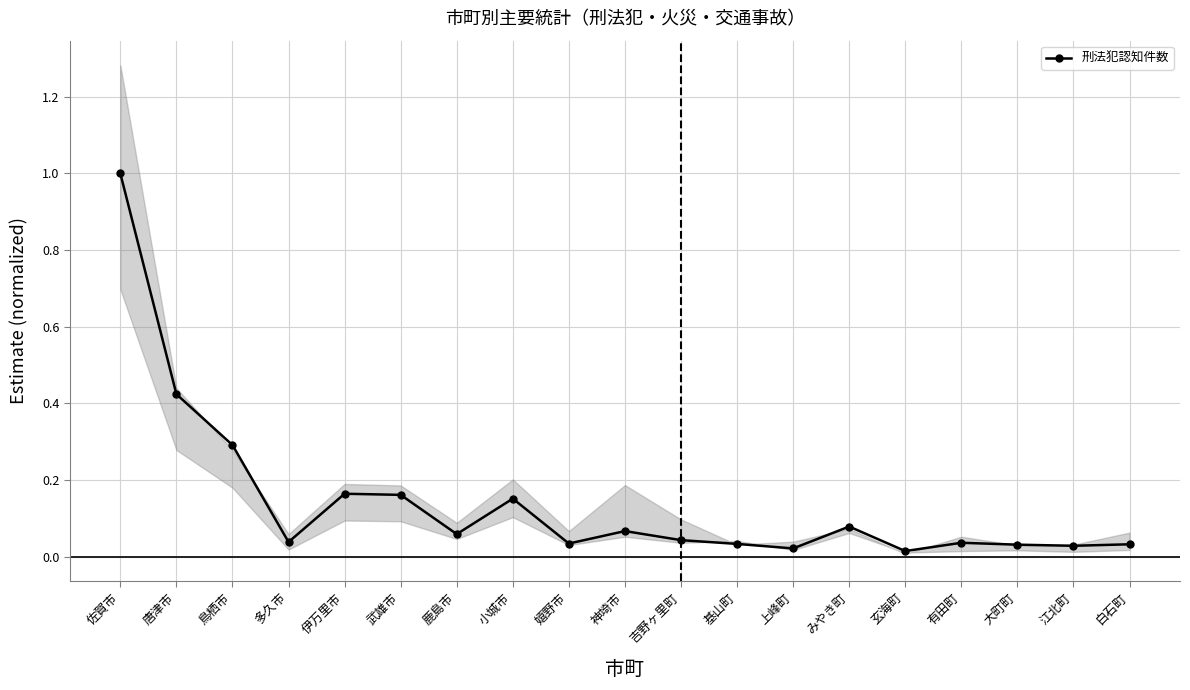

Approximately how many times larger is the value at みやき町 compared to 佐賀市?

0.1